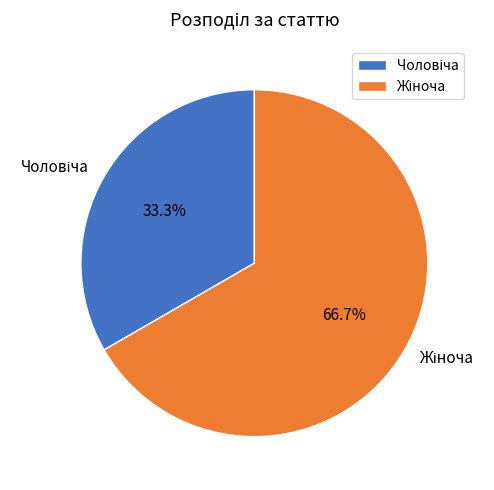

Is there a majority slice in this chart?

Yes